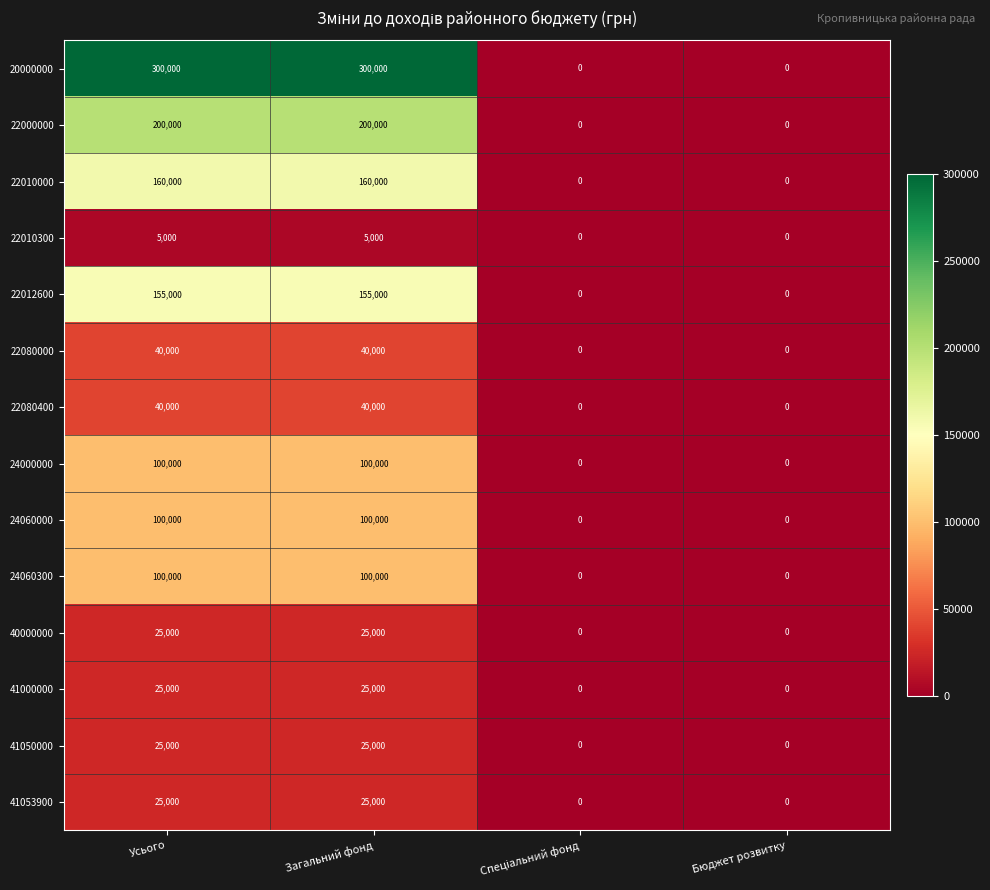

Is it true that 22080000 equals 0 at Бюджет розвитку?

True